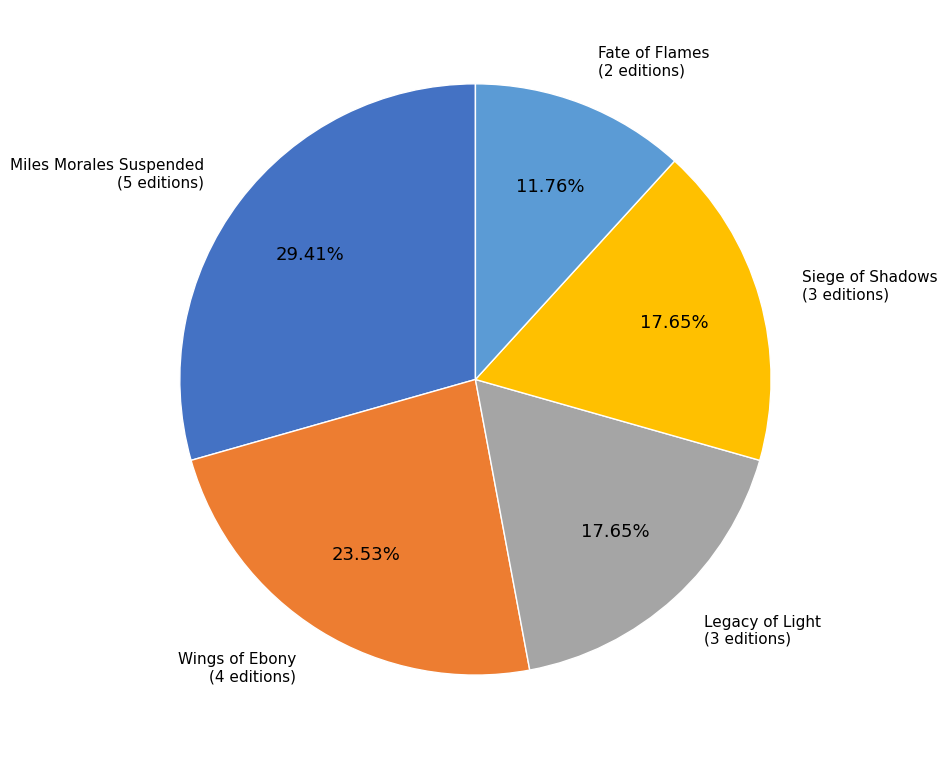

Does Miles Morales Suspended represent more than half of the total?

No